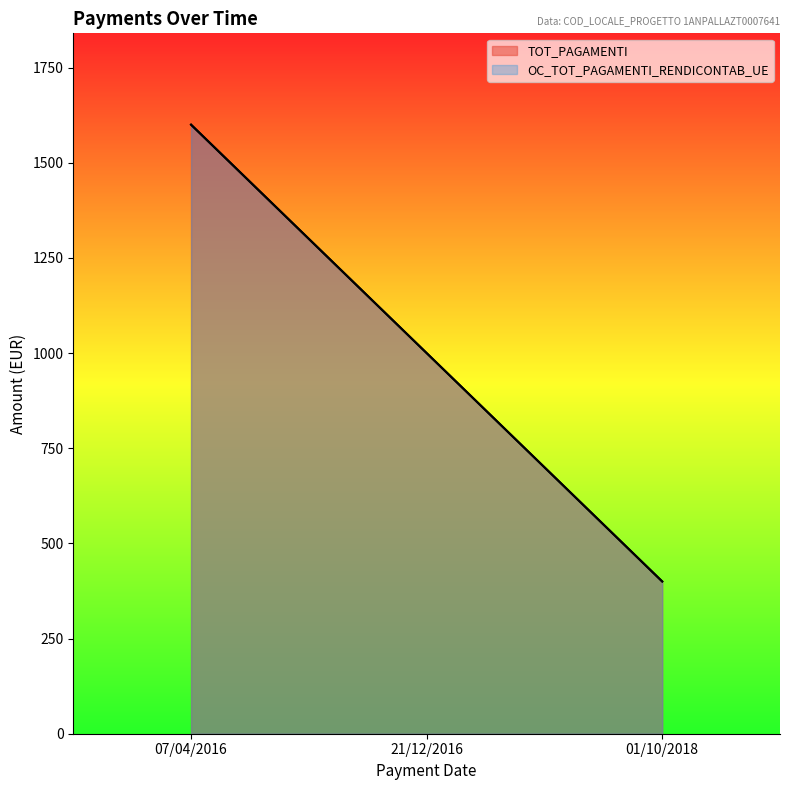

What is the label of the 1st point from the left?

07/04/2016